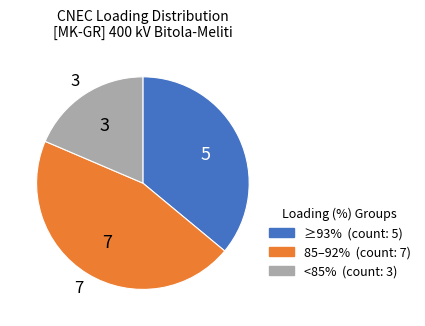

Does any single category account for the majority?

No